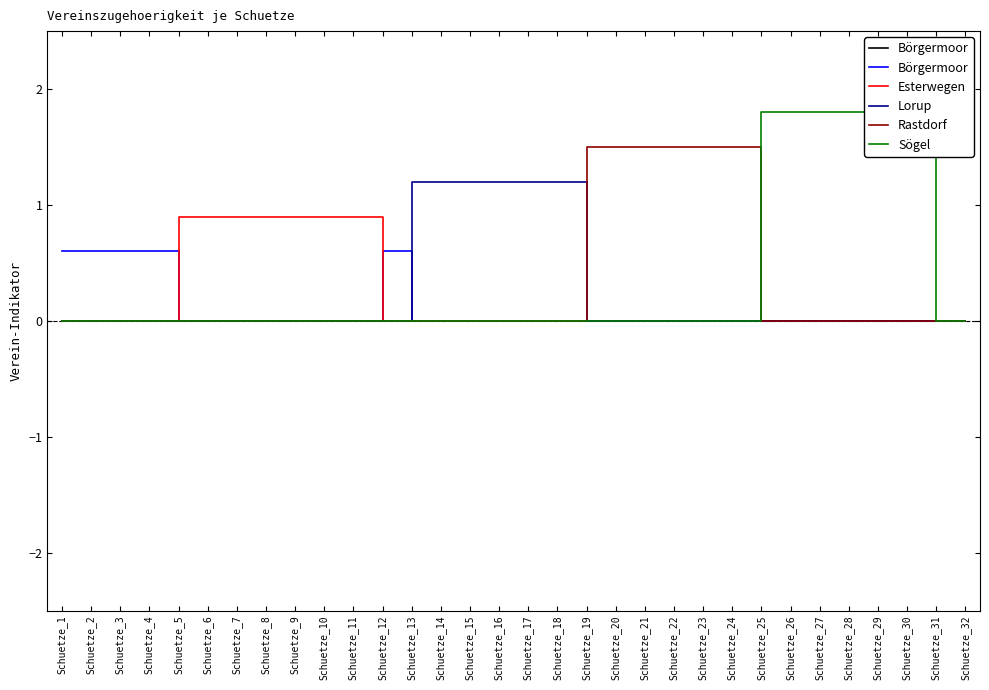

What is the difference between the second highest and minimum values in the Börgermoor series?

0.6